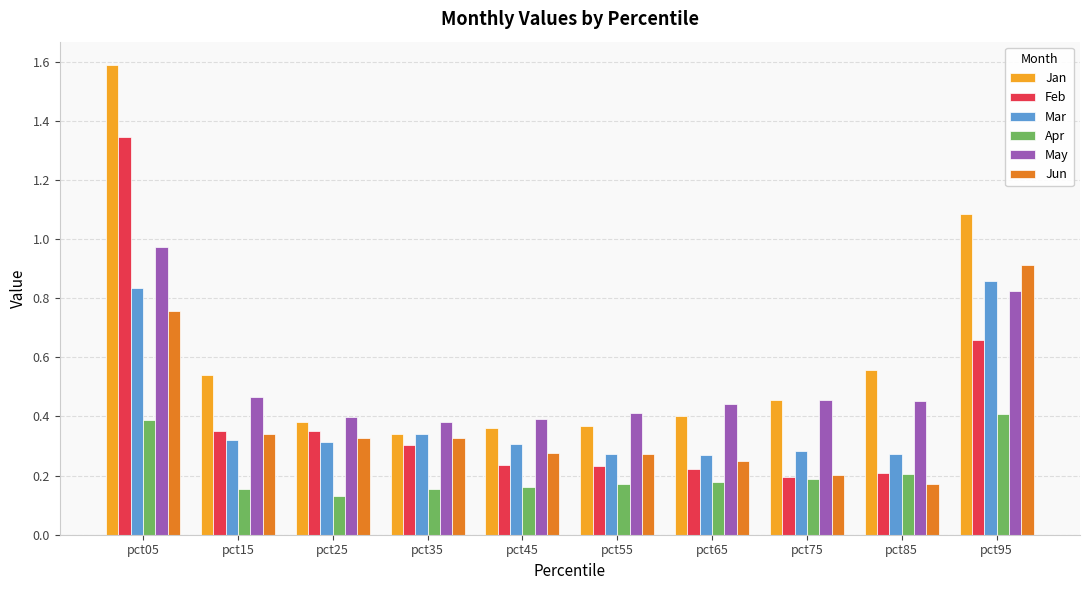

At which label is Apr closest to 0?

pct25